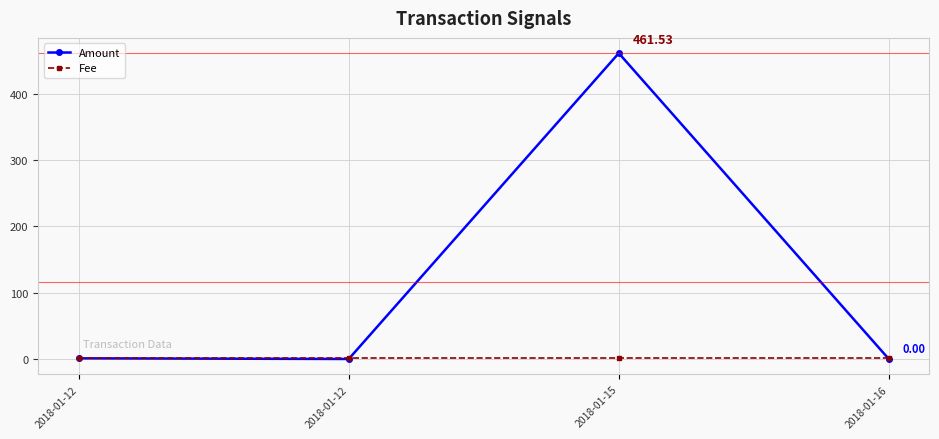

Which series has the largest range (max minus min)?

Amount